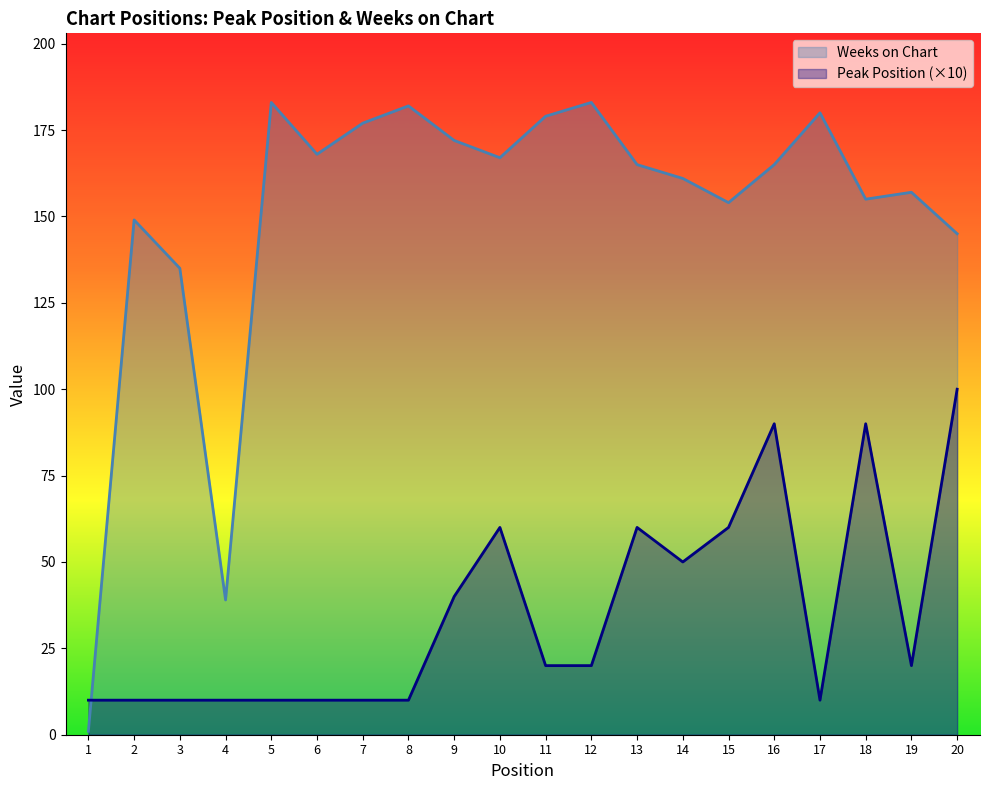

What is the value of the Peak Position point at the 2nd from the left?

10